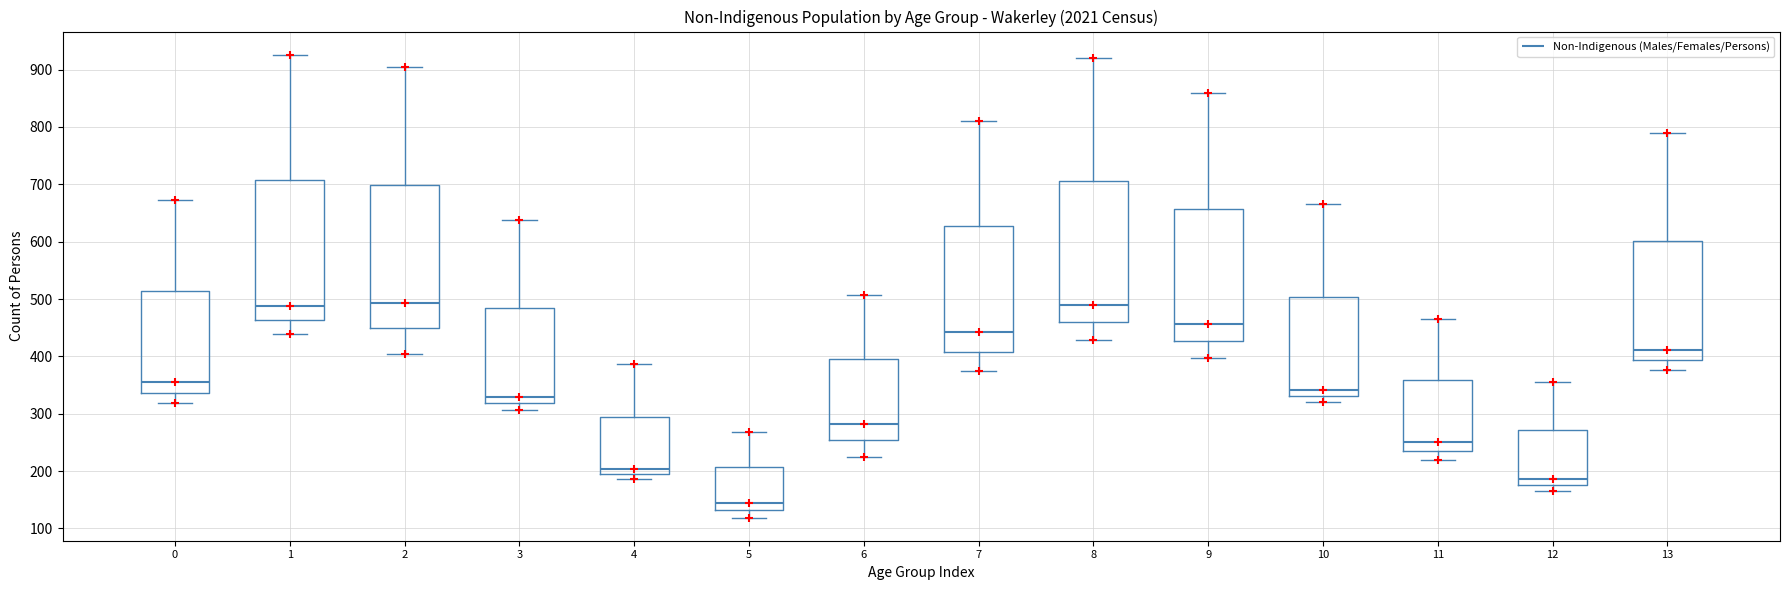

Where is the lower edge of the box at x = 1 on the y-axis? The values are not printed on the chart, so give them approximately, as read against the axis.

460